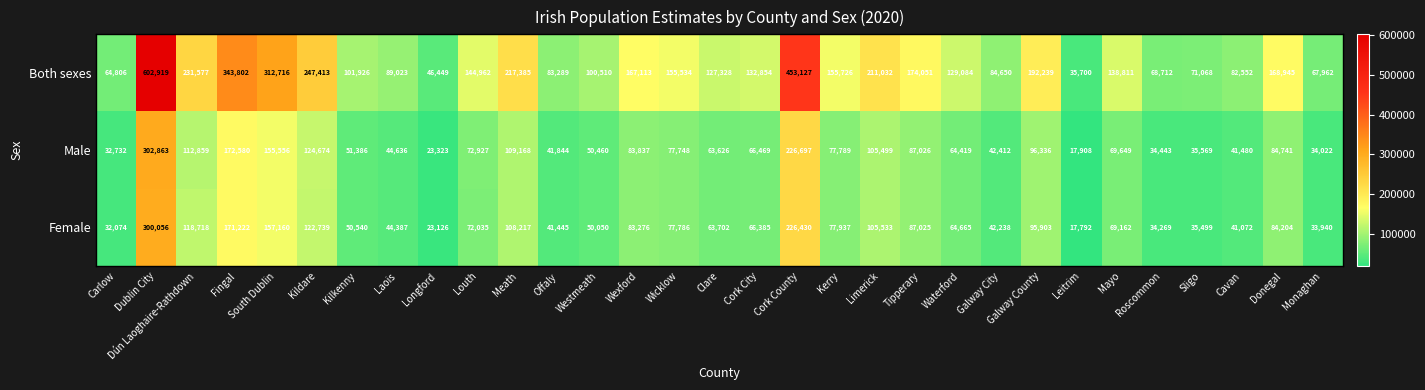

Between Dún Laoghaire-Rathdown and Wexford, which series saw the biggest shift?

Both sexes